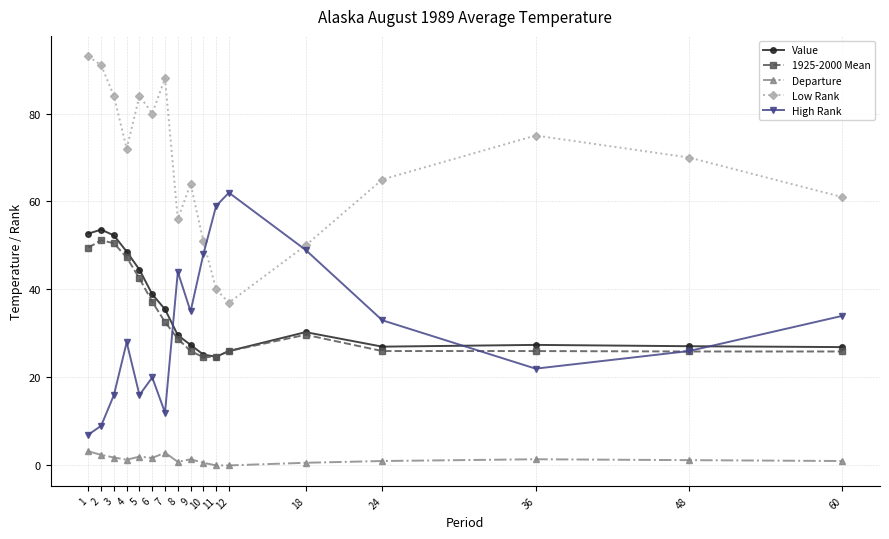

True or false: Low Rank has more than 1 points higher than both neighbors.

True